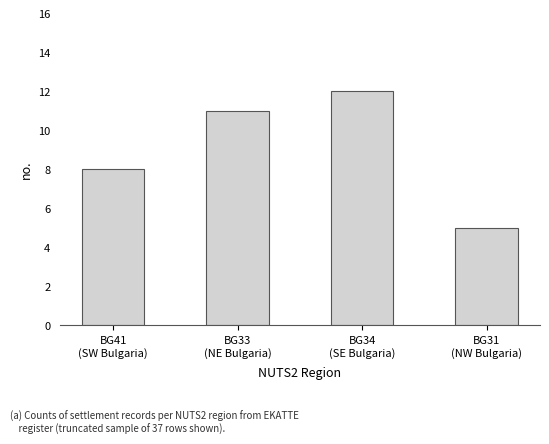

Rank the categories by value from lowest to highest.

BG31
(NW Bulgaria), BG41
(SW Bulgaria), BG33
(NE Bulgaria), BG34
(SE Bulgaria)